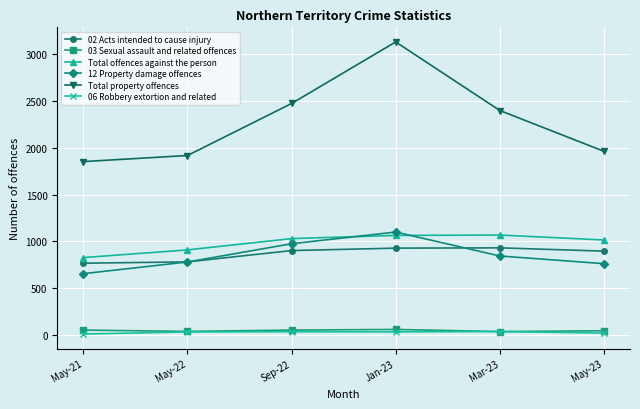

What is the spread (max minus min) of values at May-22?

1886